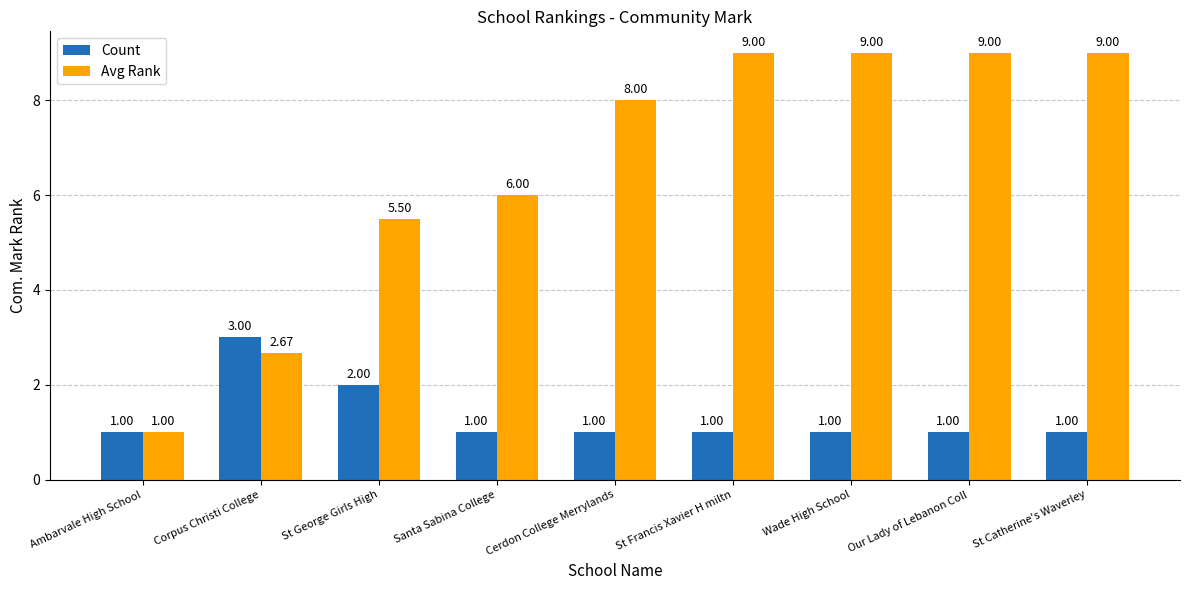

Rank the series by their average value, from lowest to highest.

Count, Avg Rank